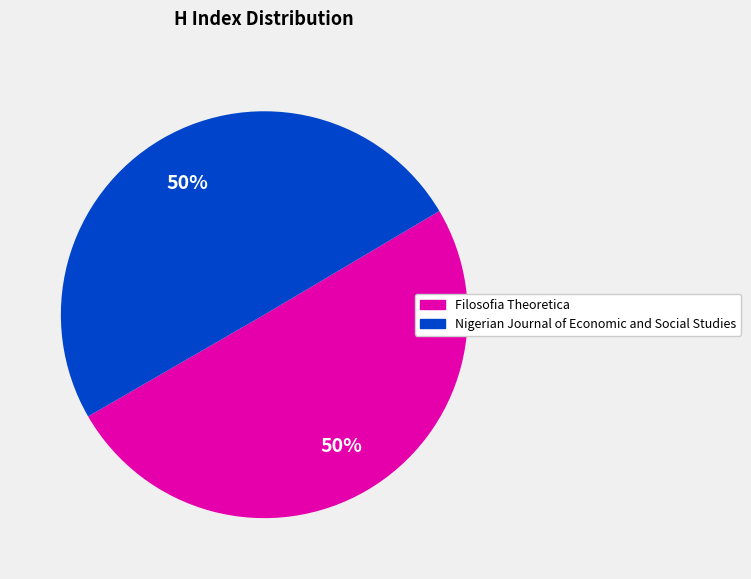

To the nearest percent, what is the combined percentage of Filosofia Theoretica and Nigerian Journal of Economic and Social Studies?

100%